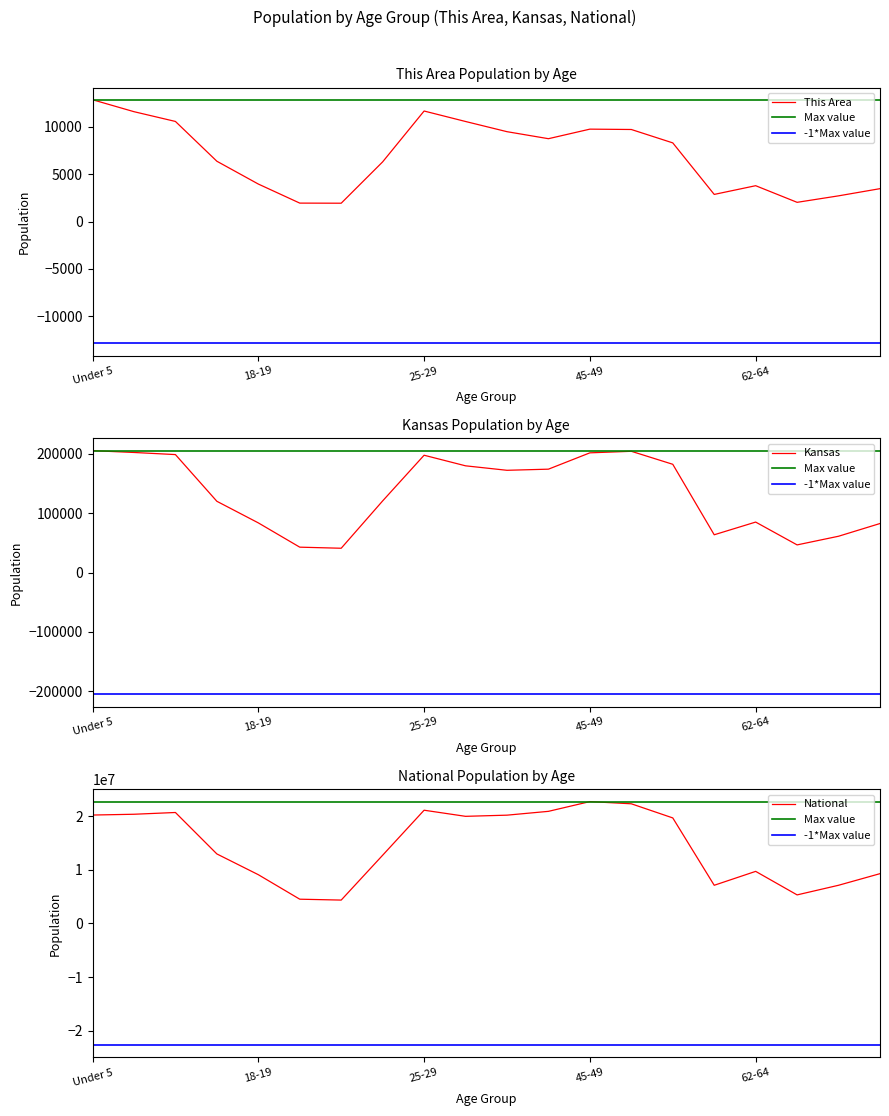

Which series has the largest total across all categories?

National